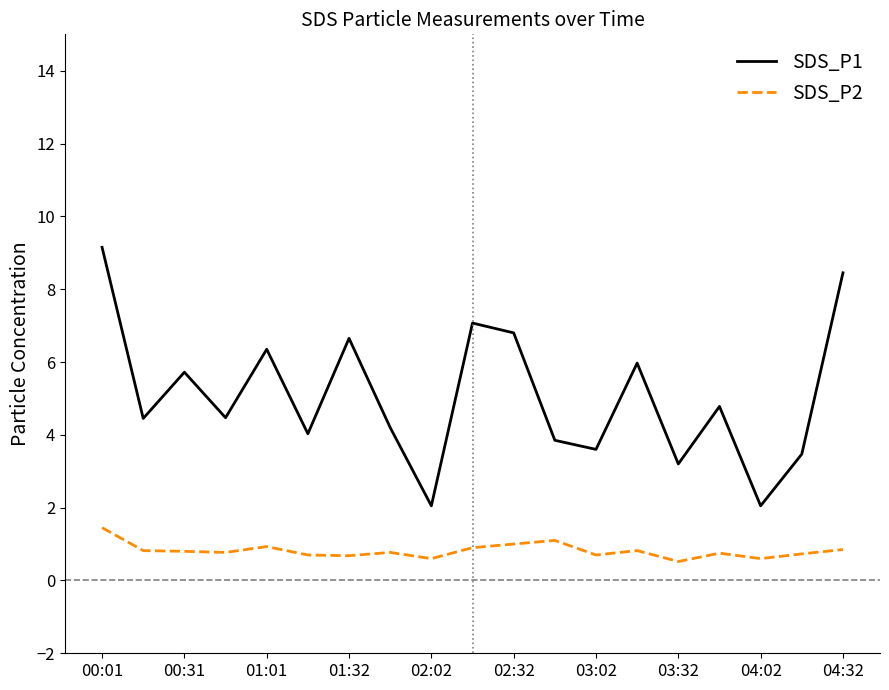

Which series has the widest spread of values?

SDS_P1